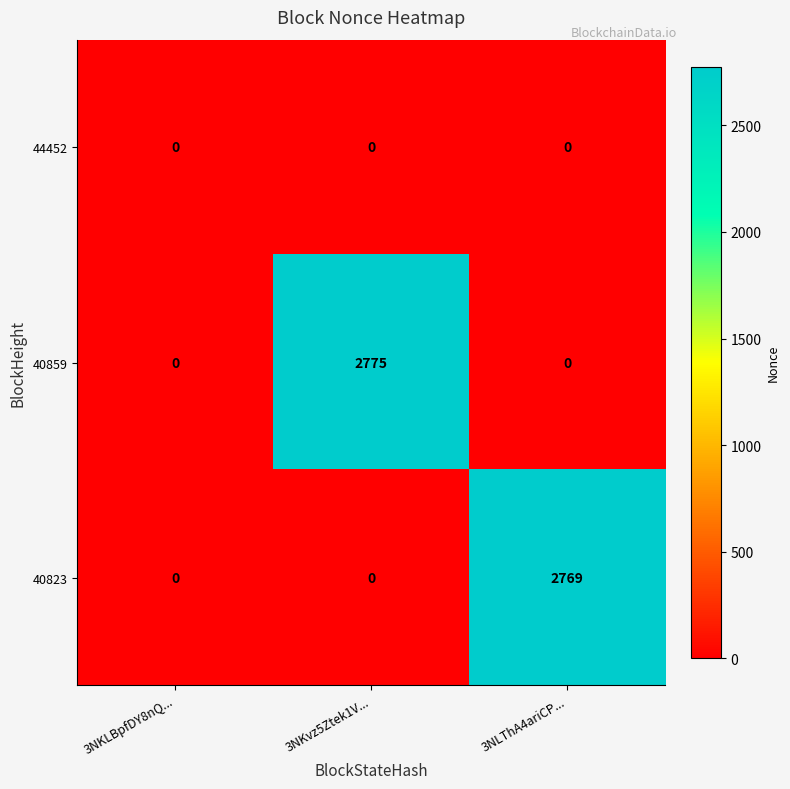

How many series are shown in this chart?

3